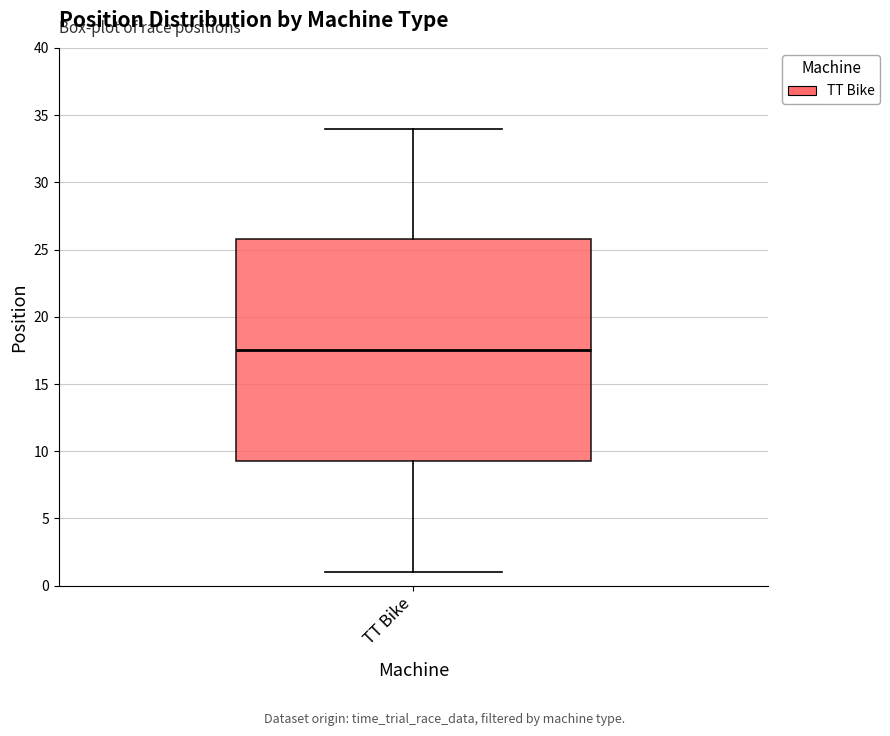

Where does the lower whisker of the box for TT Bike end on the y-axis? The values are not printed on the chart, so give them approximately, as read against the axis.

1.0